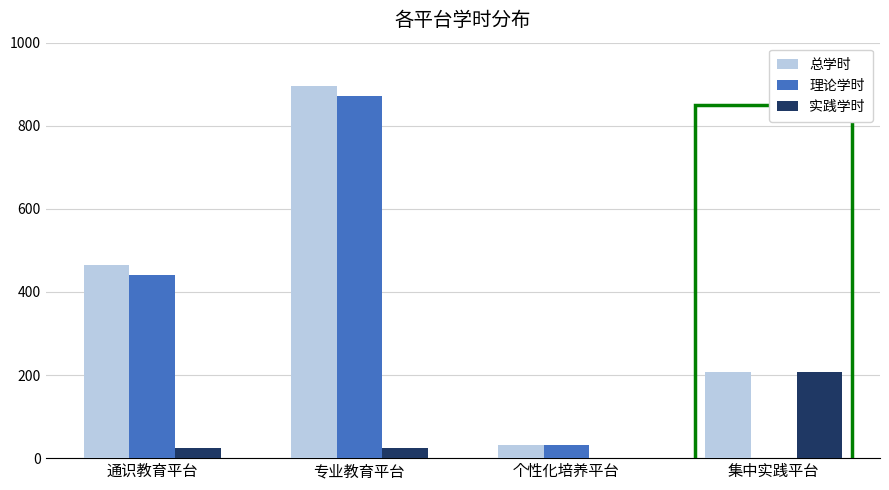

The 实践学时 series shows 0 at 个性化培养平台. True or false?

True